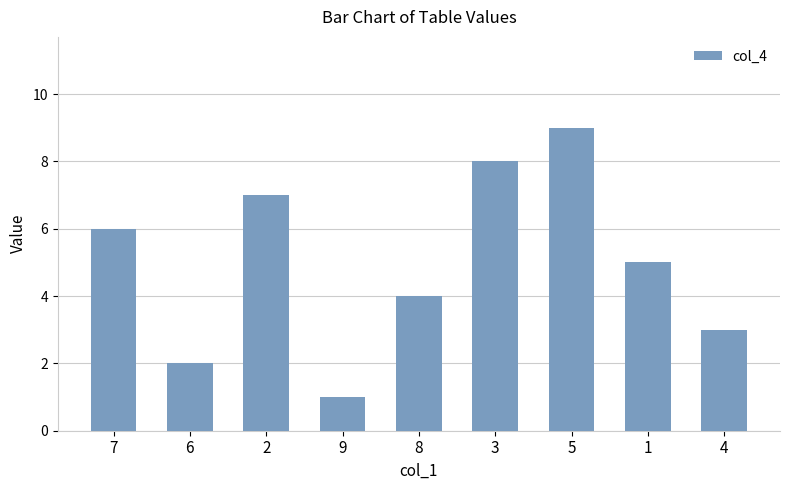

At which label does the data first exceed 5?

7